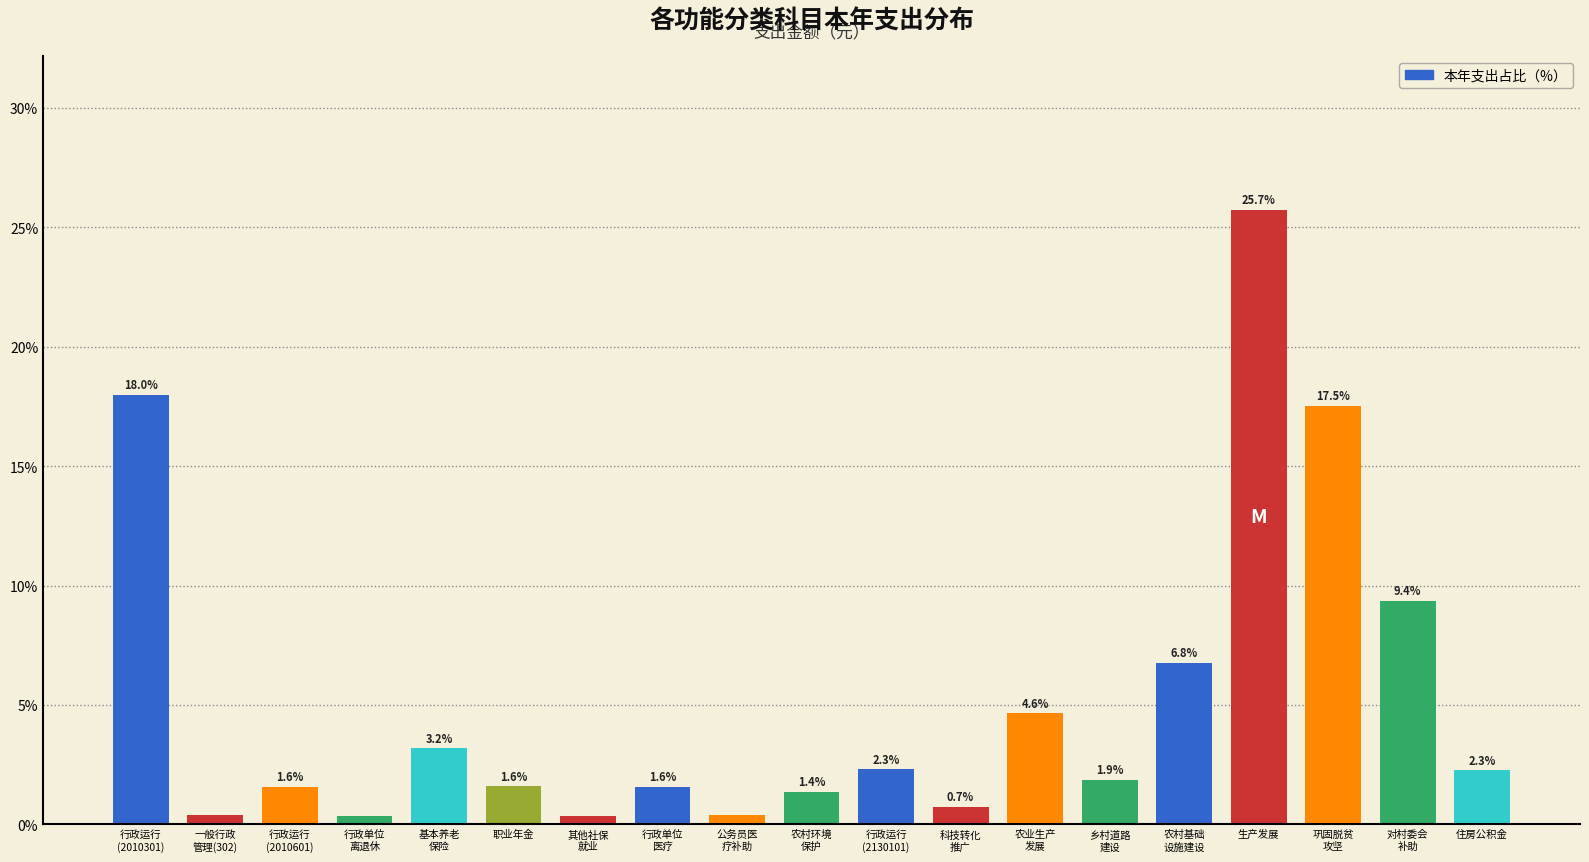

At which category does the chart reach its peak across all series?

生产发展